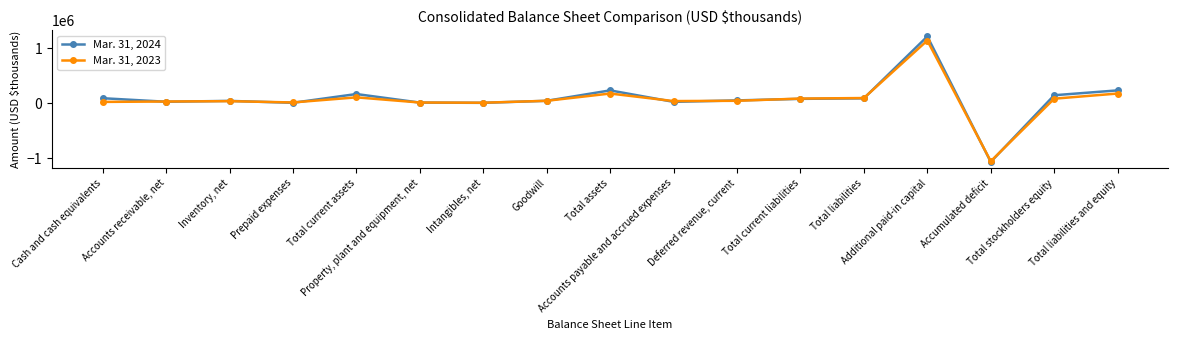

At which category does the chart reach its peak across all series?

Additional paid-in capital